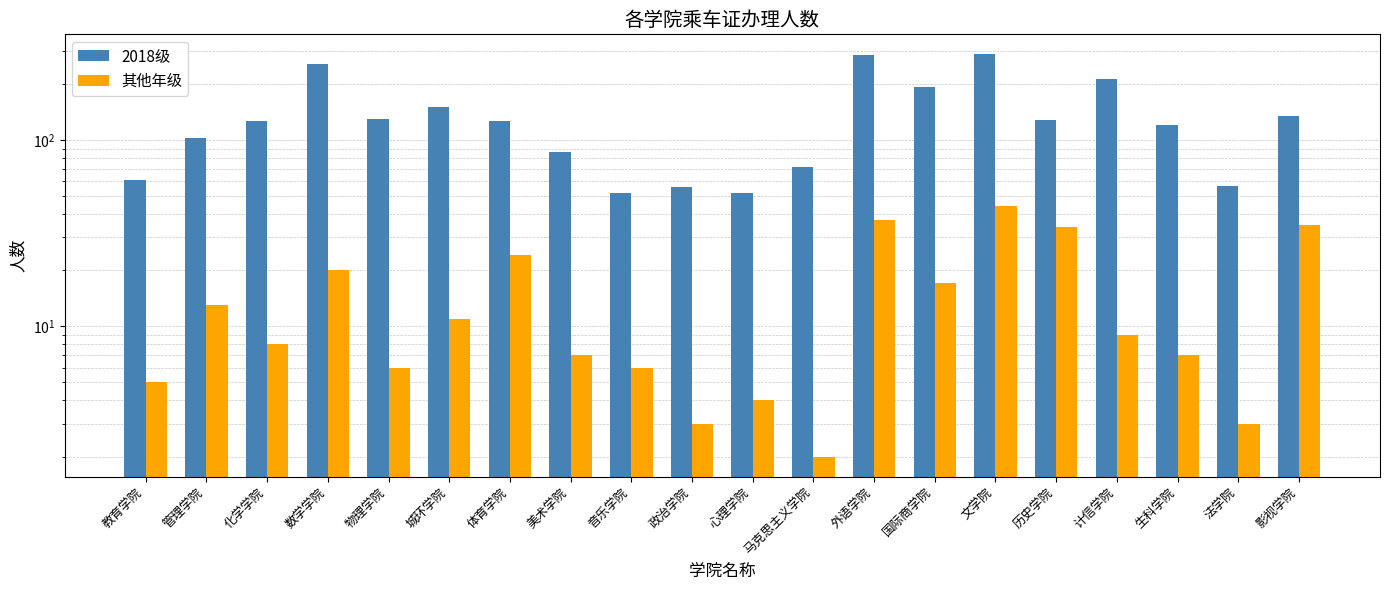

What is the average value of the 其他年级 series?

15